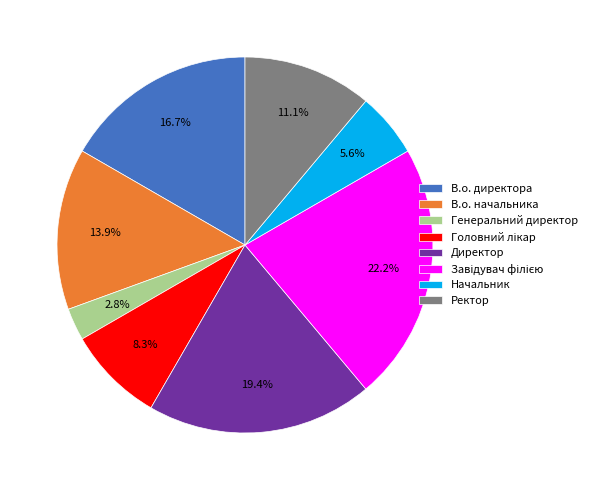

Combined, do В.о. начальника and Генеральний директор account for over 50%?

No